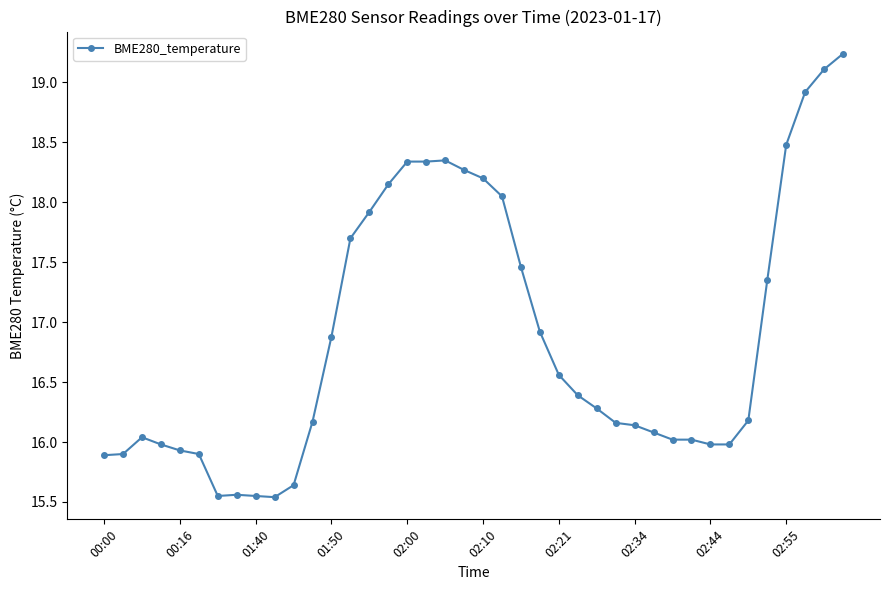

What is the value of the 31st point from the left?

16.0